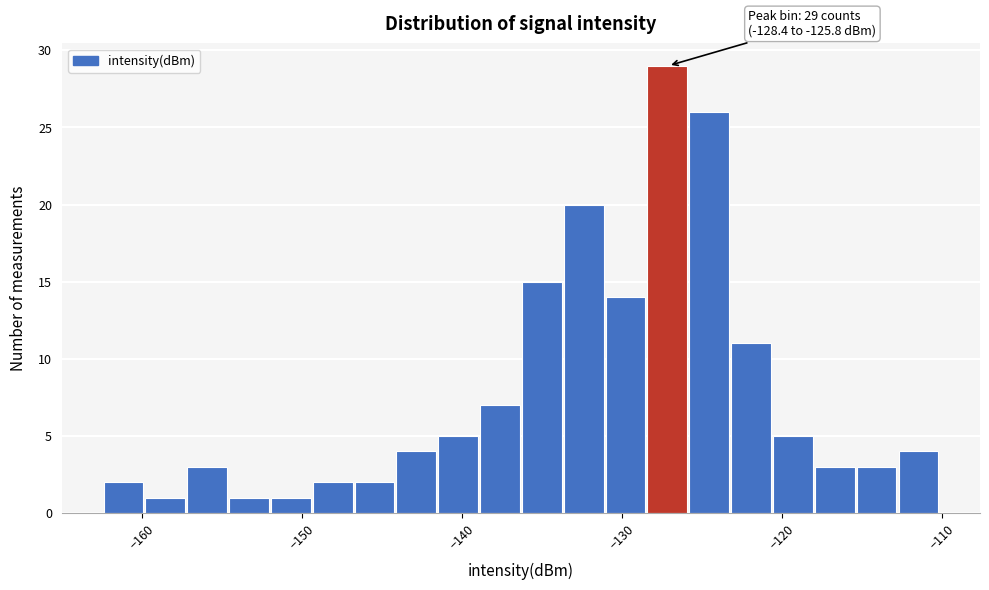

Read against the x-axis, roughly where is the centre of the tallest bar?

-127